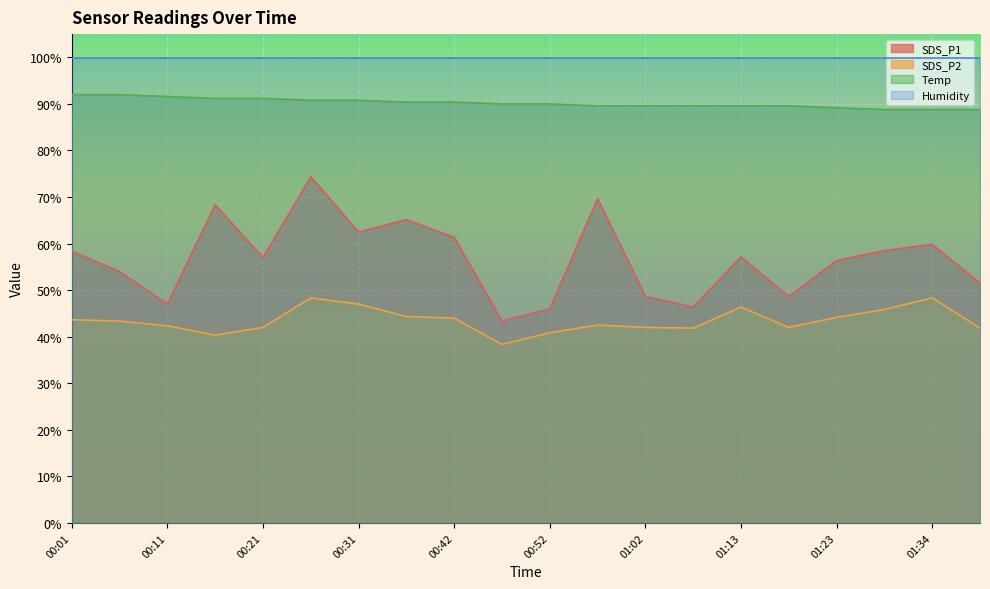

At how many categories does at least one series exceed 74?

20